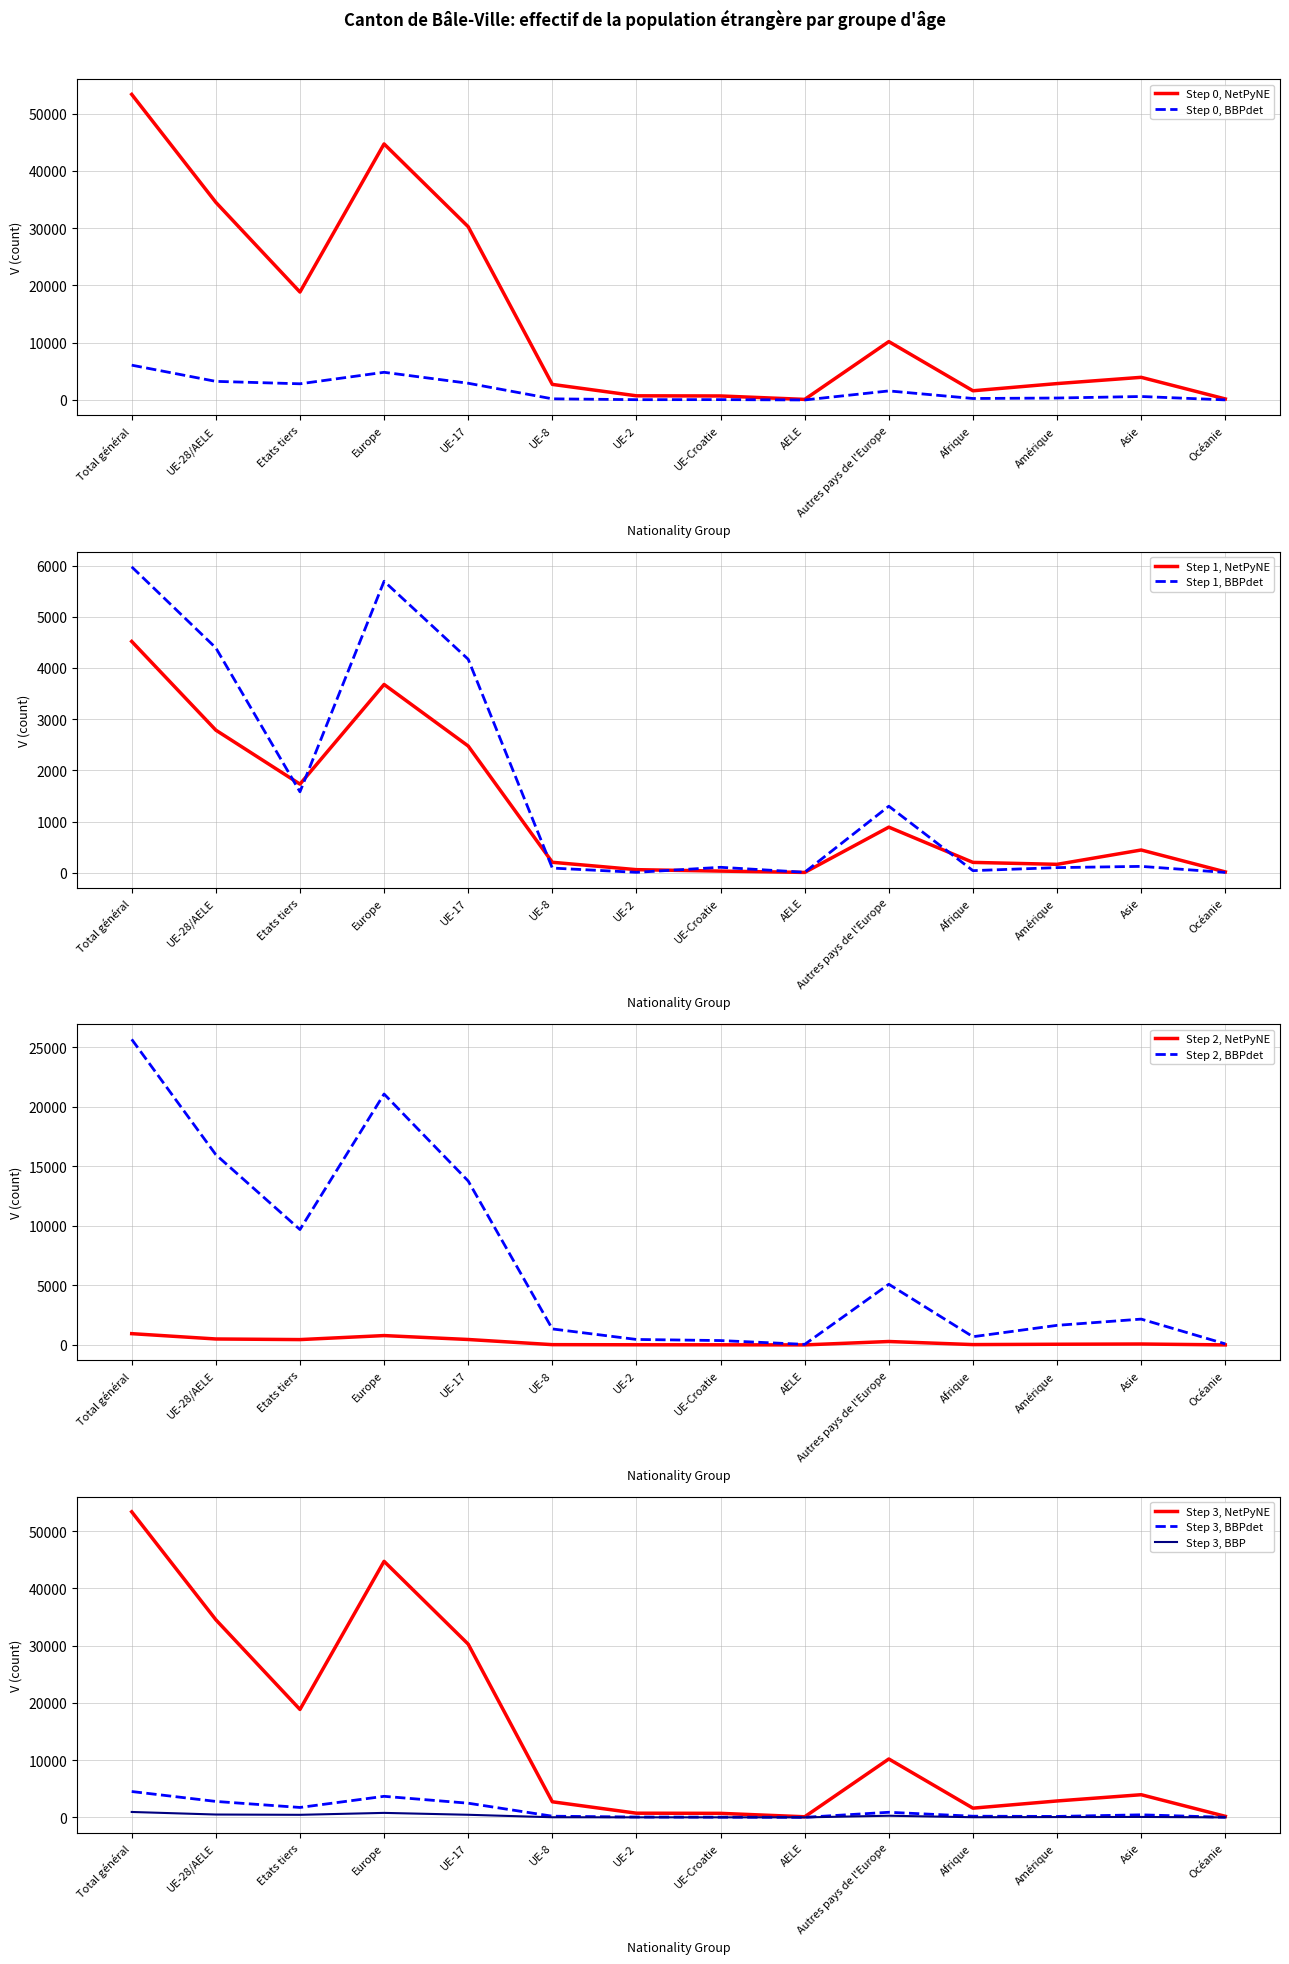

Between Amérique and Asie, which series saw the biggest shift?

18 - 64 ans Total